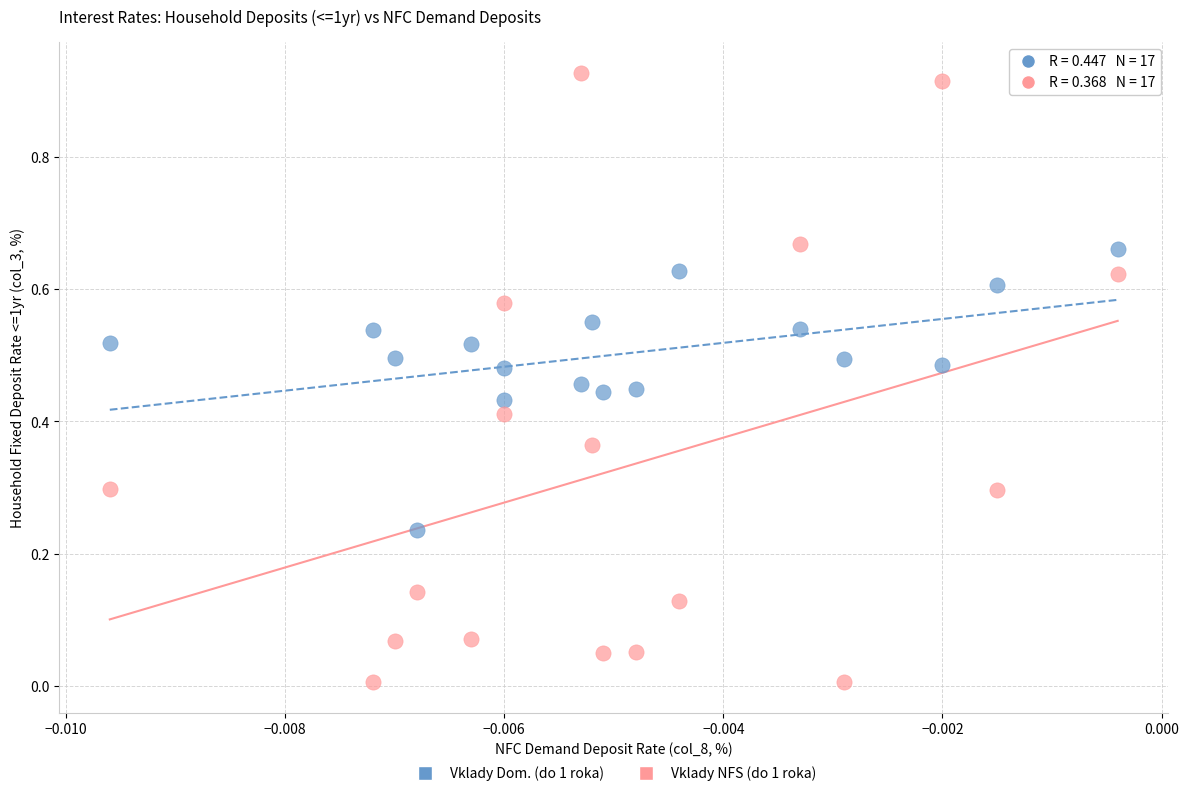

How many points are shown in the scatter plot?

34